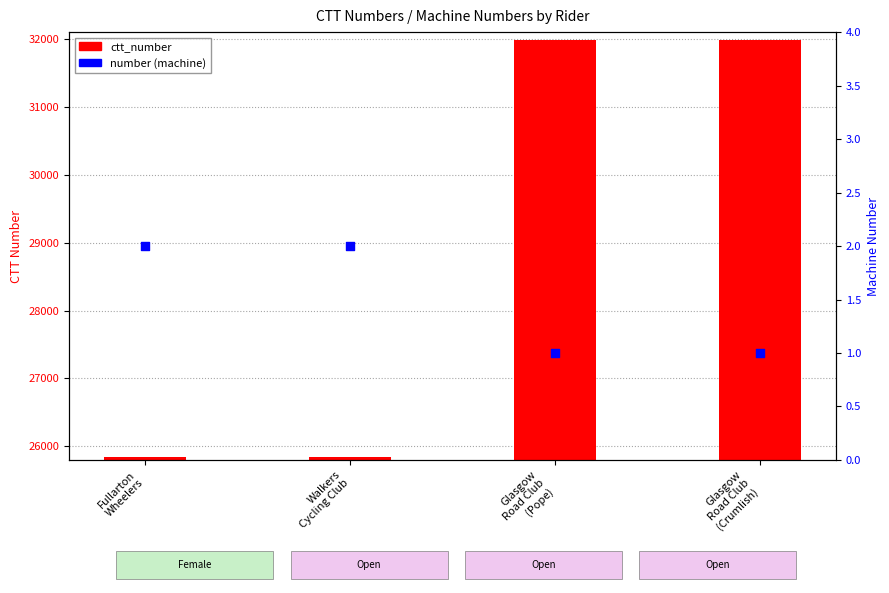

Which series has the largest total across all categories?

ctt_number